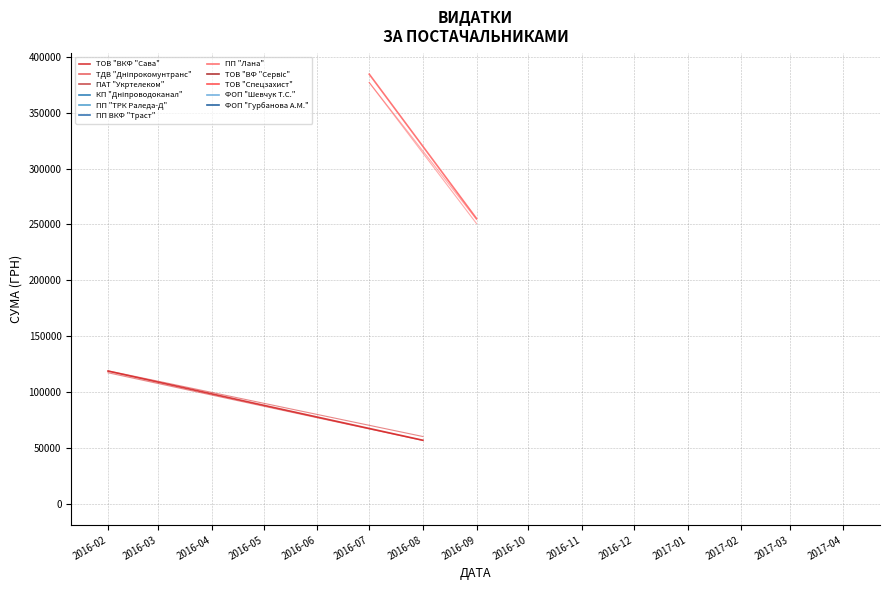

What is the total value across all series at 2016-03?

312135.5